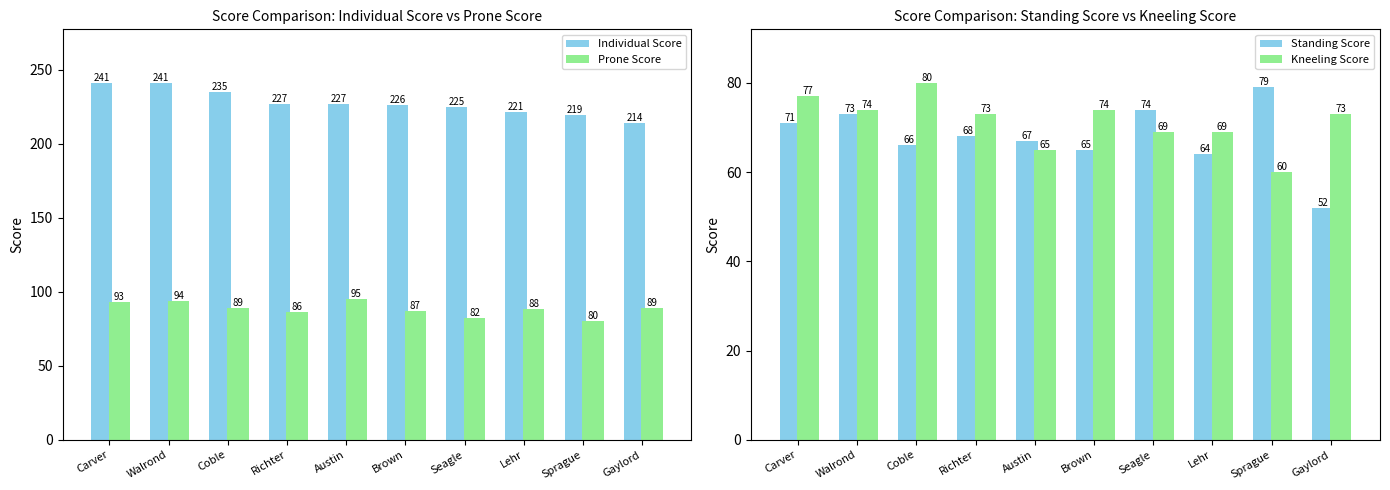

What are all the series names shown in the legend?

Individual Score, Prone Score, Standing Score, Kneeling Score